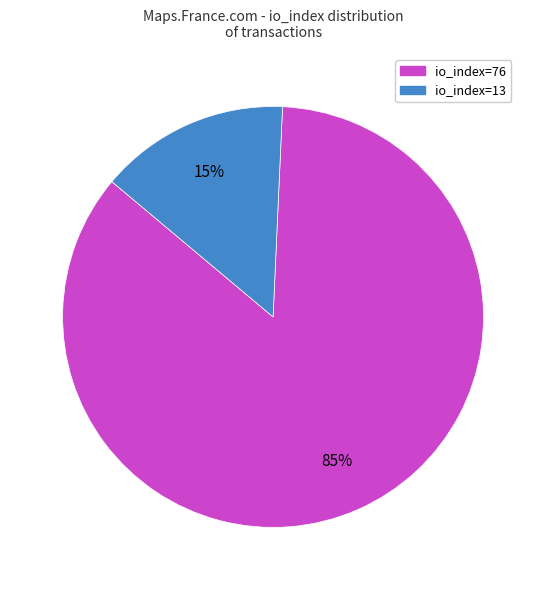

How many segments does this pie chart have?

2